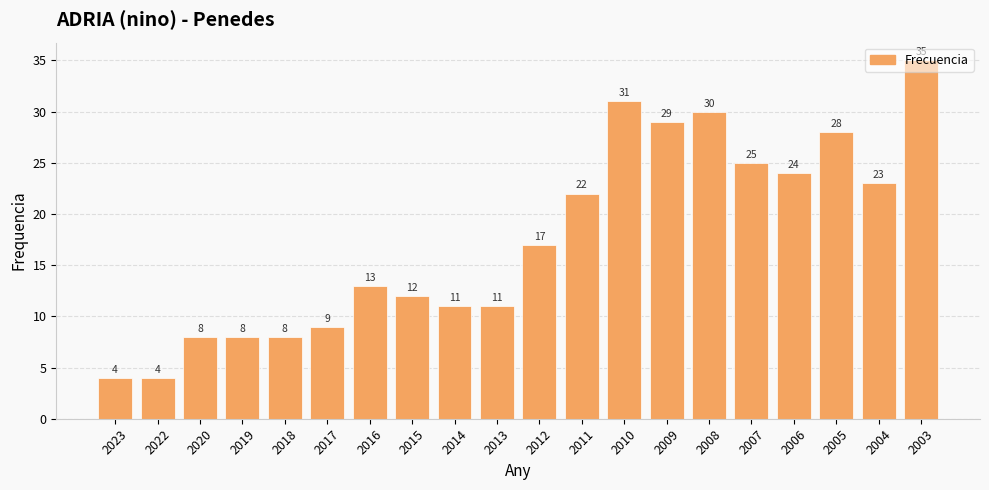

What is the value of the 7th bar from the left?

13